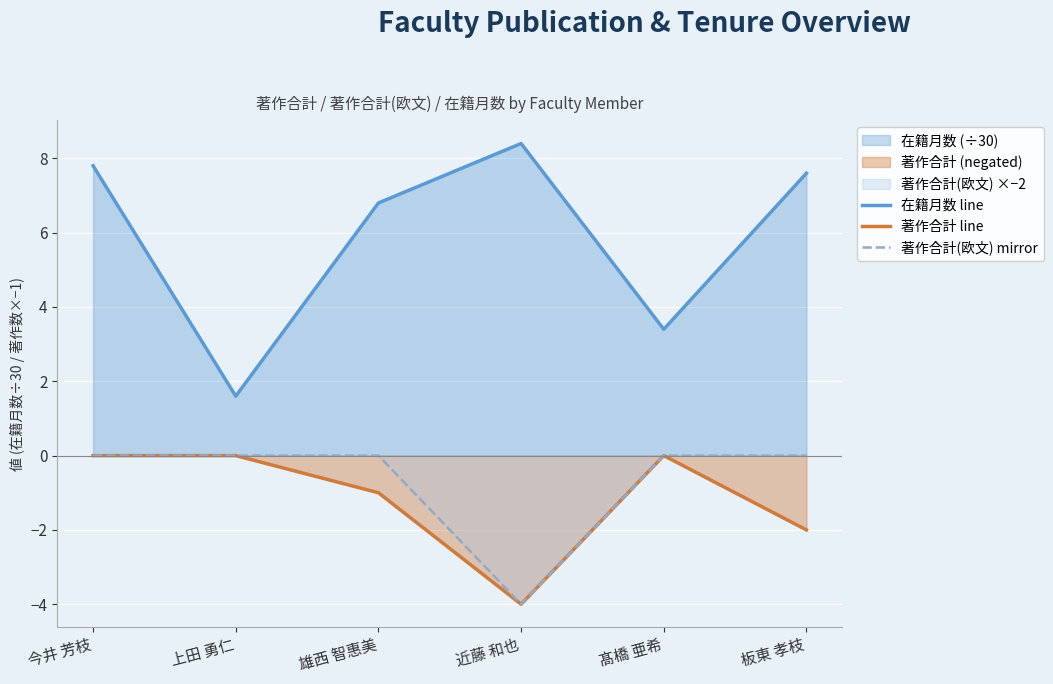

How many series are shown in this chart?

3